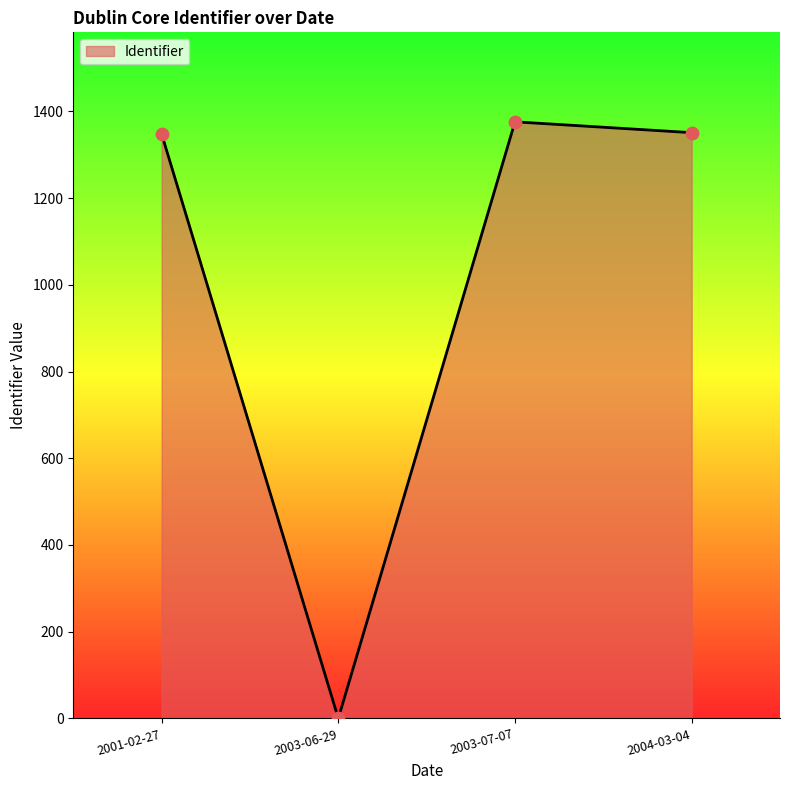

What is the change in value from 2001-02-27 to 2003-06-29?

-1348